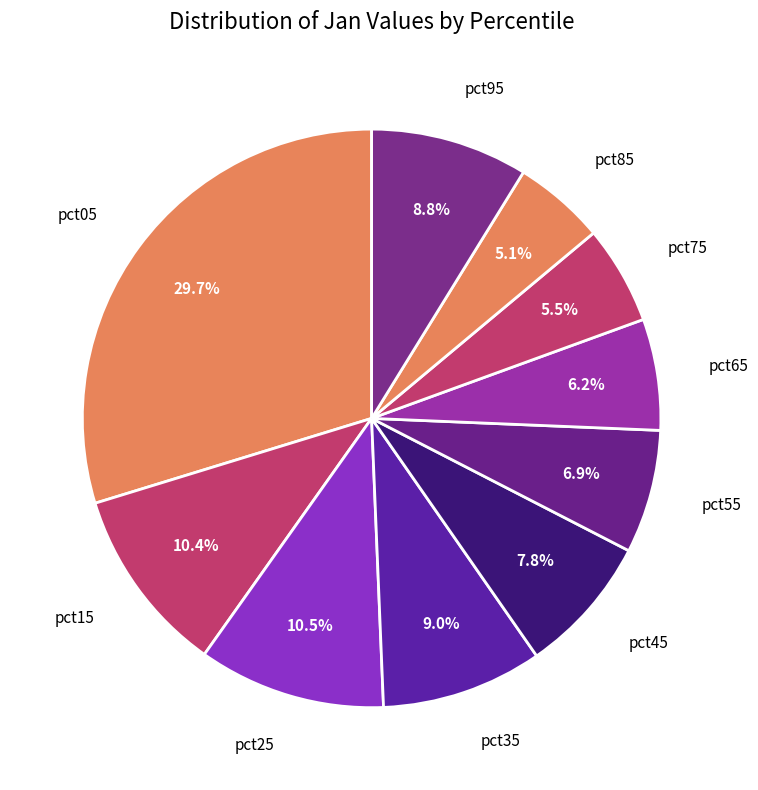

Count the number of slices in the pie.

10